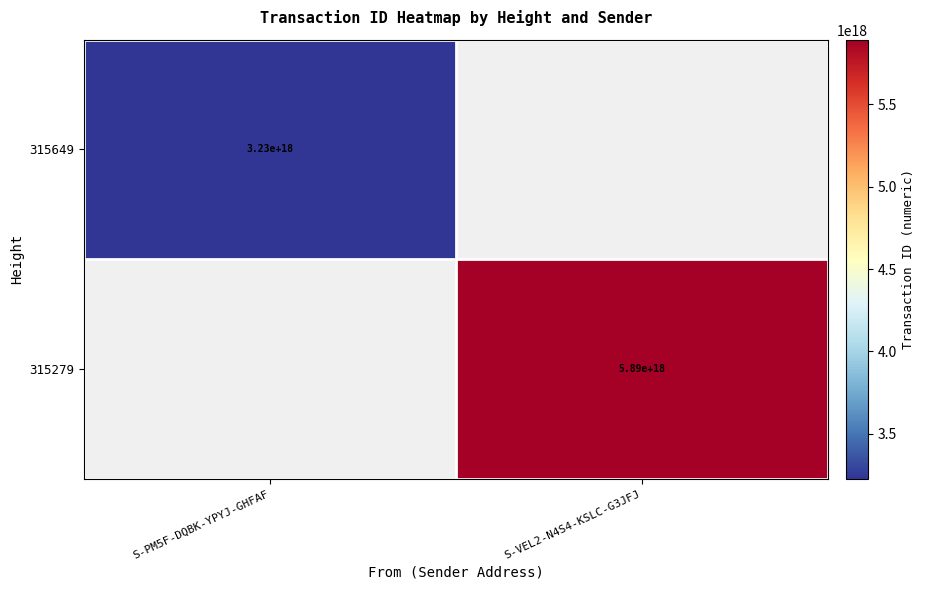

True or false: 315649 has a value of 3230000000000000000 at S-PM5F-DQBK-YPYJ-GHFAF.

True